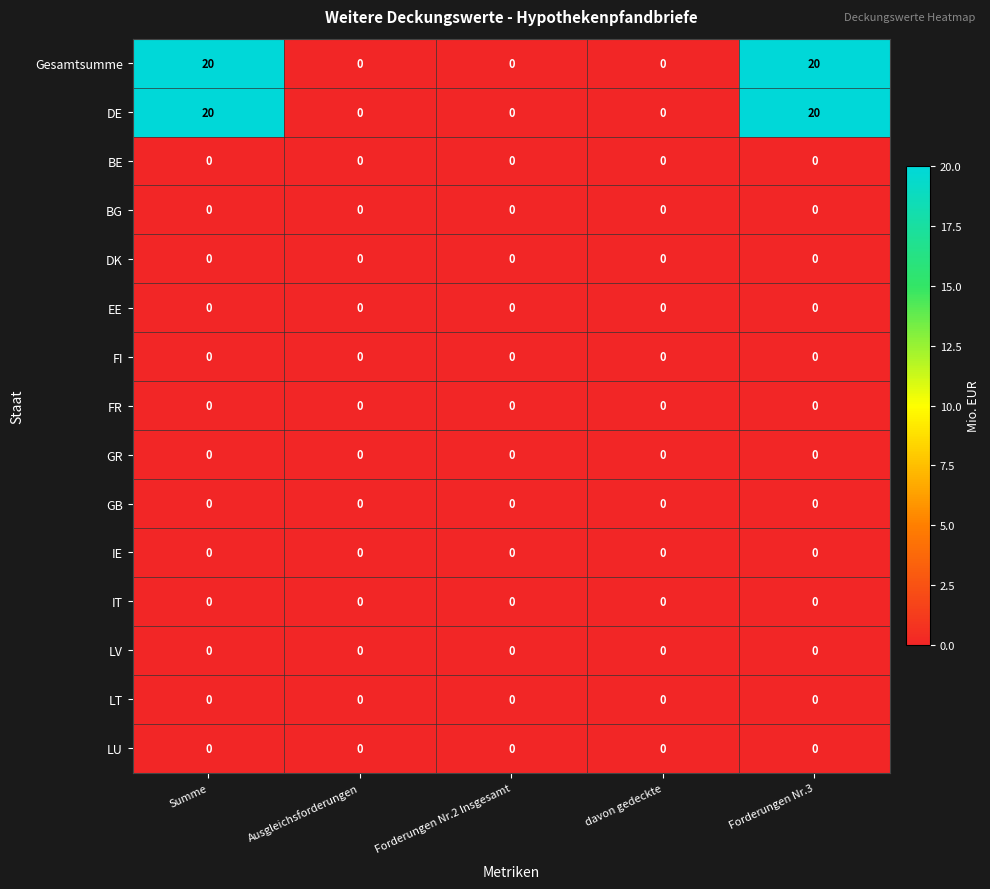

The value of DK at Forderungen Nr.3 is 0. True or false?

True